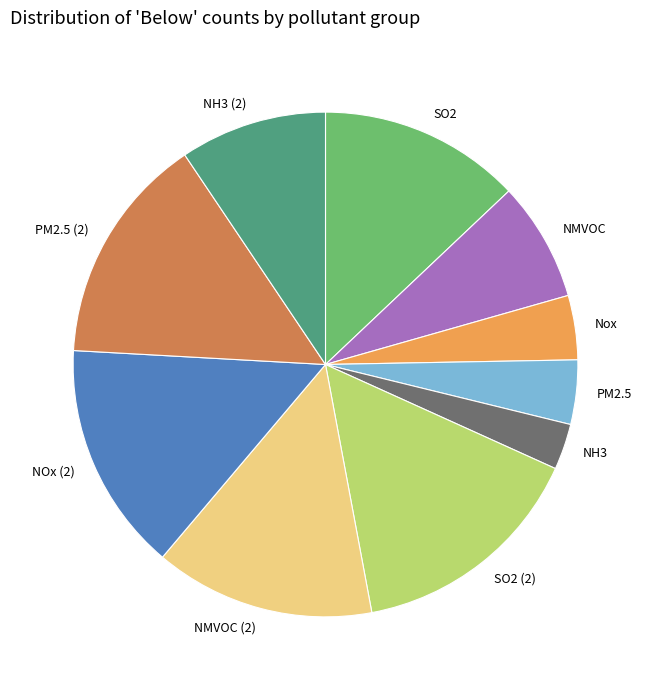

How many slices are in this pie chart?

10